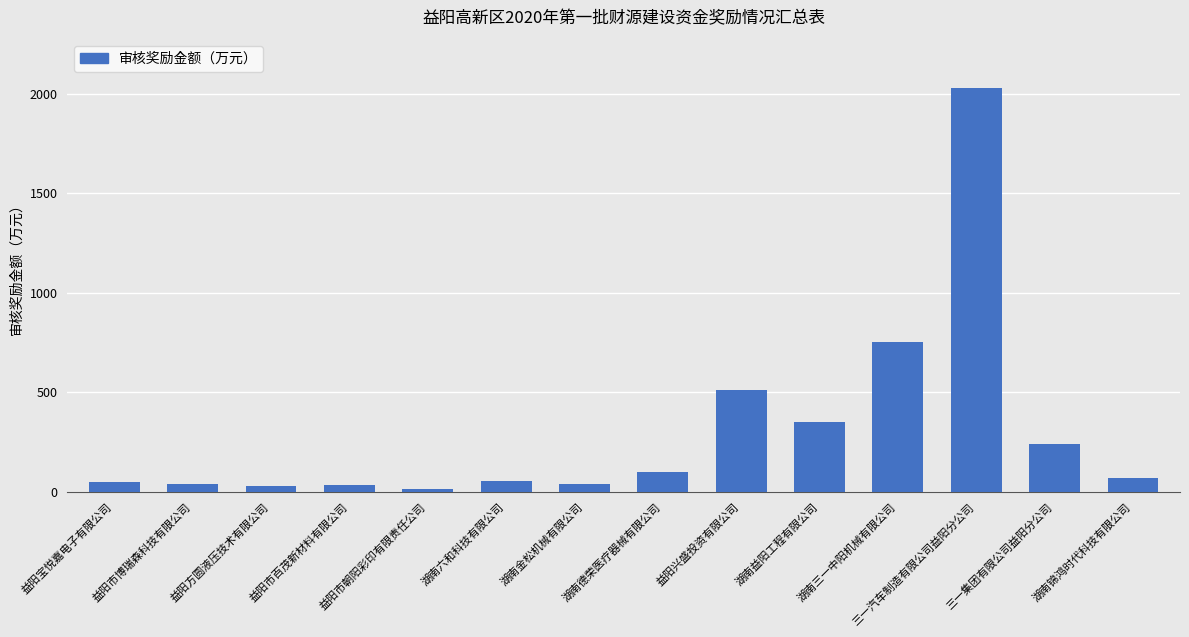

Is it true that the value at 湖南德荣医疗器械有限公司 is 97.7?

True